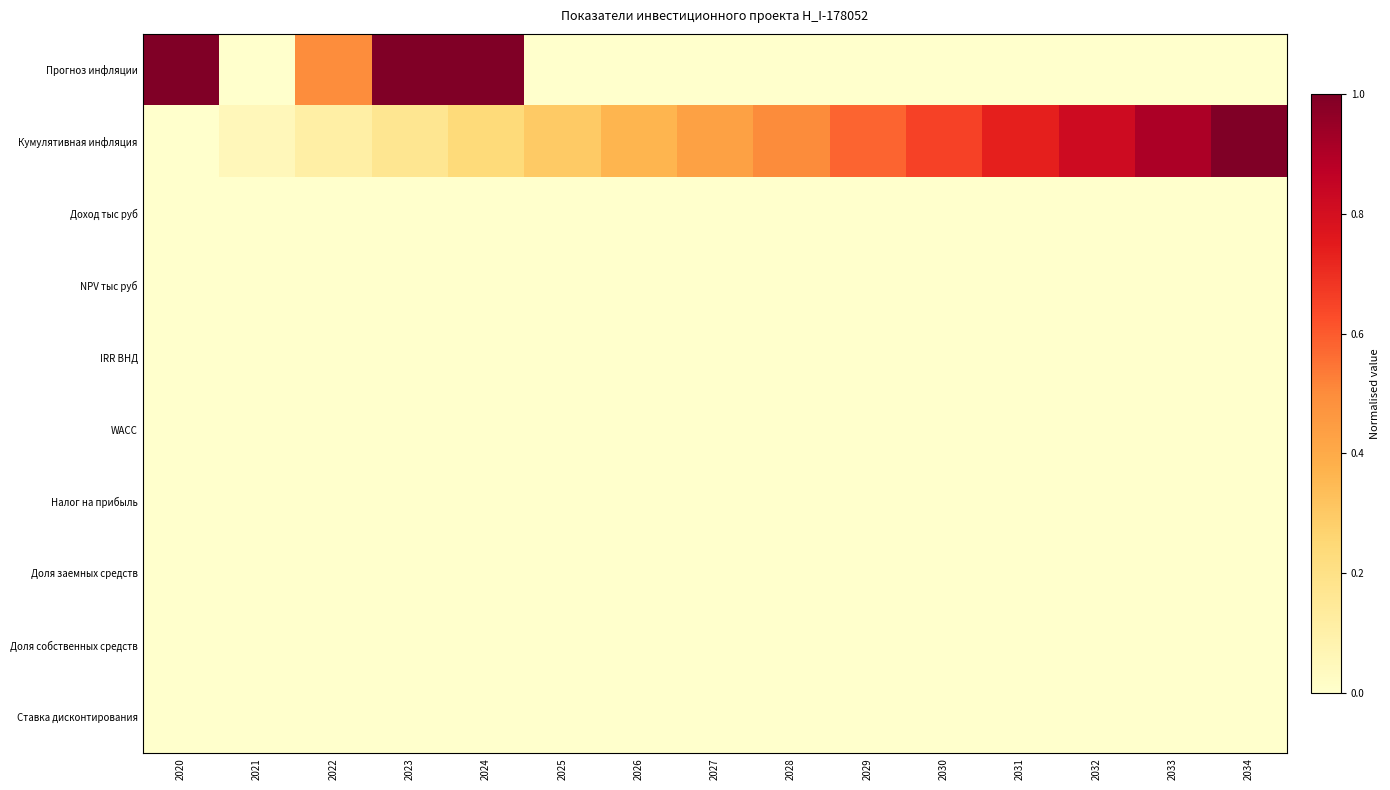

At which category is the sum across all series the highest?

2024